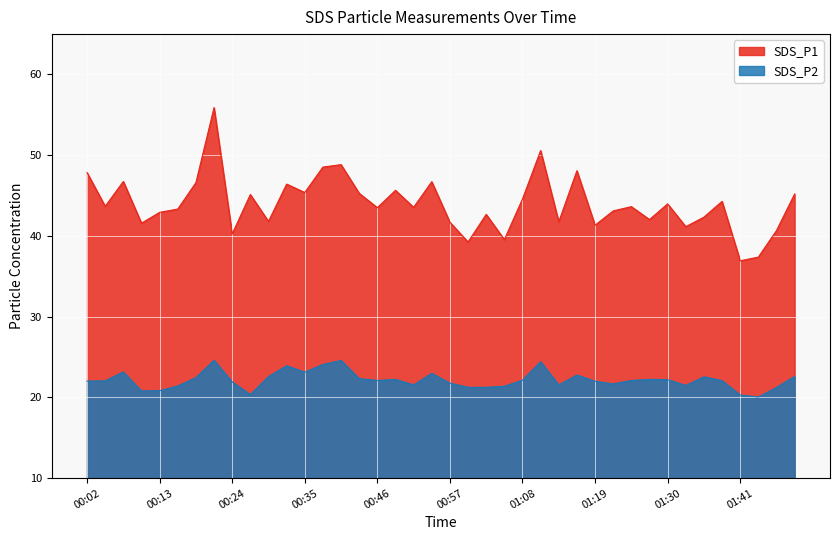

List the series in order of their peak value, lowest first.

SDS_P2, SDS_P1